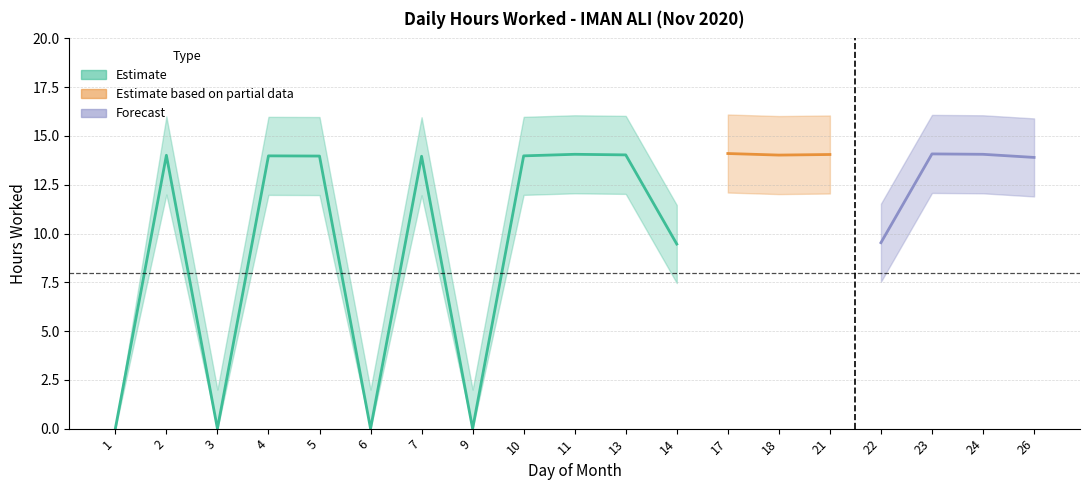

Reading left to right, transcribe all the data shown in this chart.

1=0.0	2=14.0	3=0.0	4=14.0	5=14.0	6=0.0	7=14.0	9=0.0	10=14.0	11=14.1	13=14.0	14=9.5	17=14.1	18=14.0	21=14.1	22=9.5	23=14.1	24=14.1	26=13.9